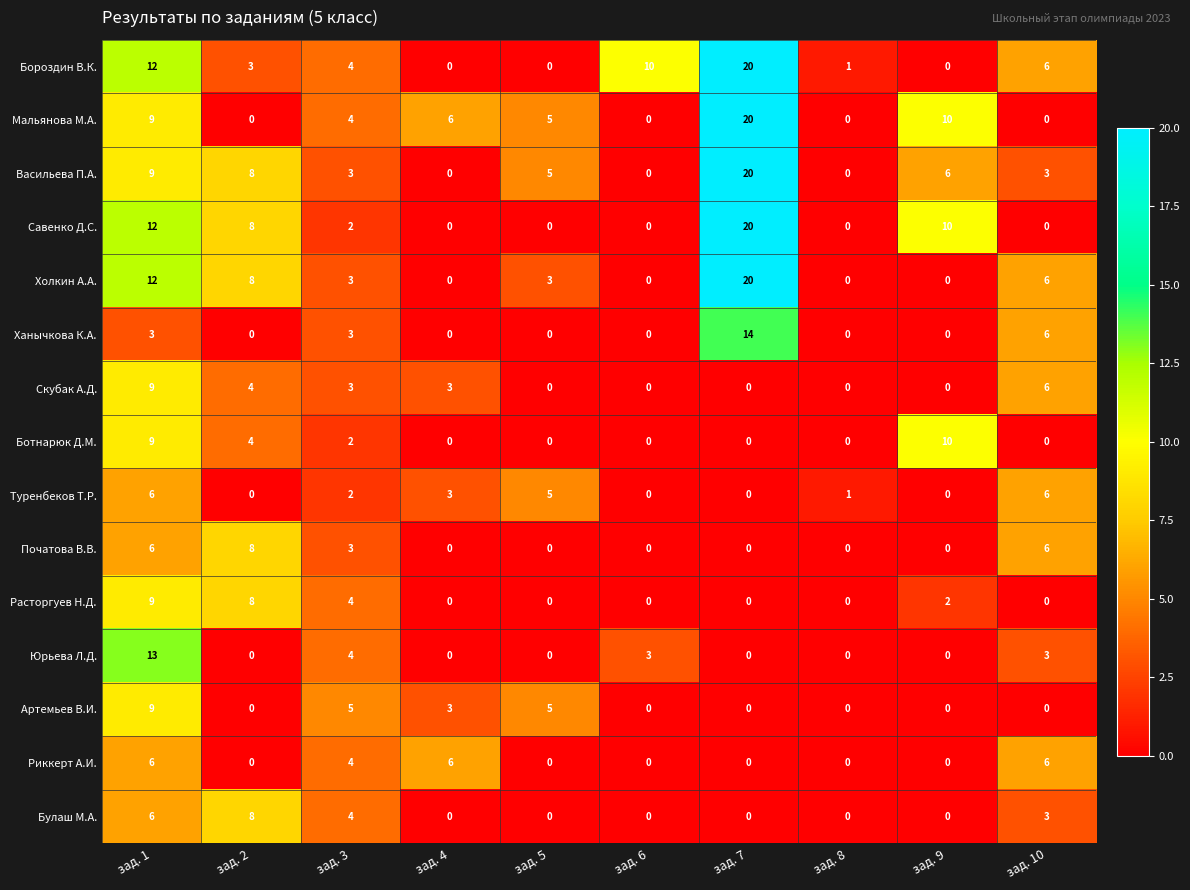

What is the difference between the second highest and minimum values in the Юрьева Л.Д. series?

4